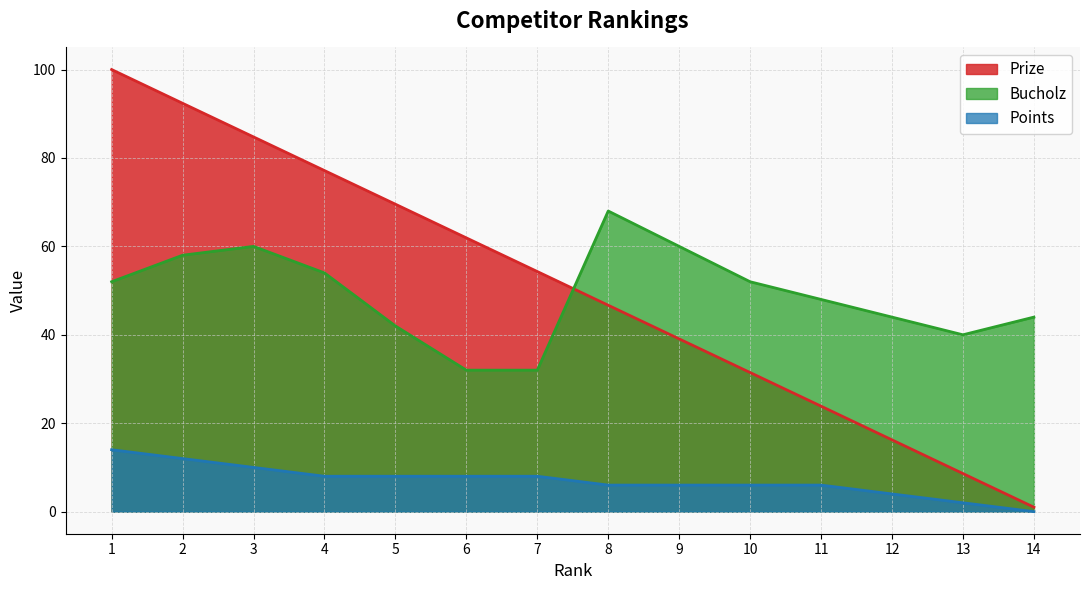

What is the sum of all Points values?

98.0